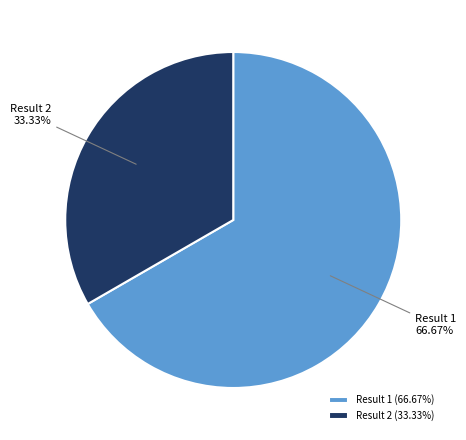

Does Result 2 (33.33%) account for over 50% of the chart?

No